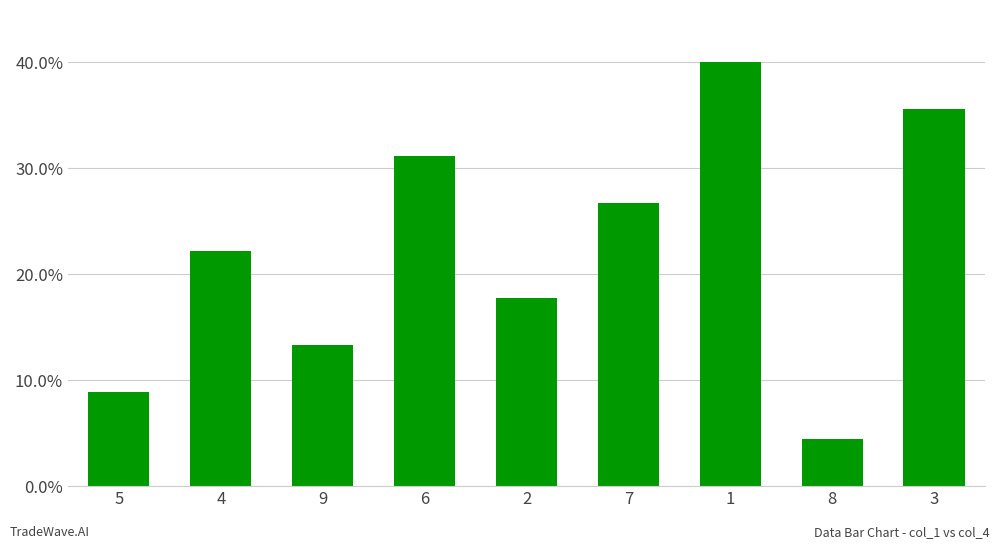

Count the values in the range 0 to 1.

9